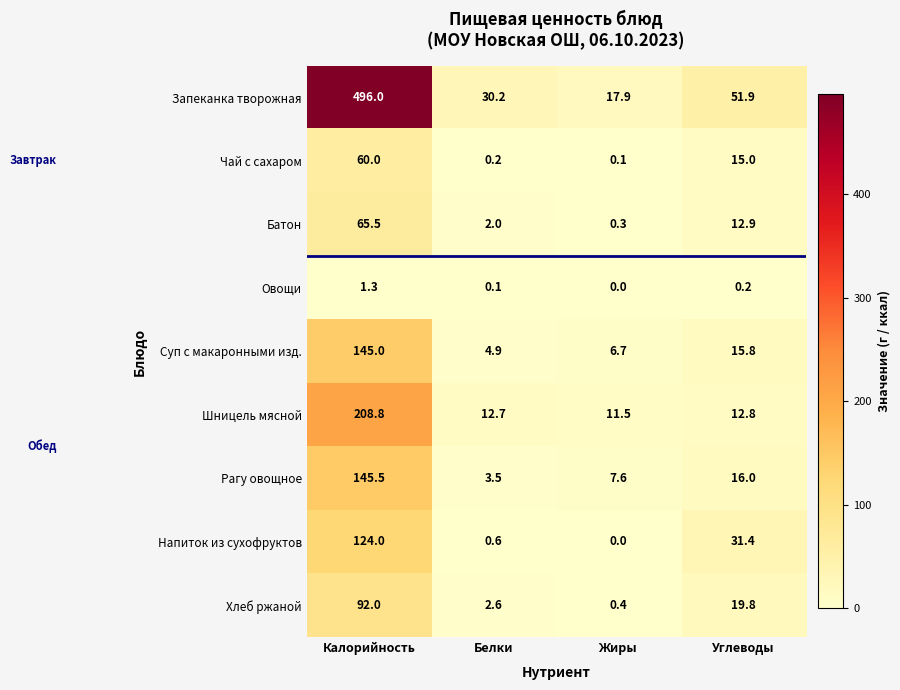

Is it true that Хлеб ржаной equals 92.0 at Калорийность?

True